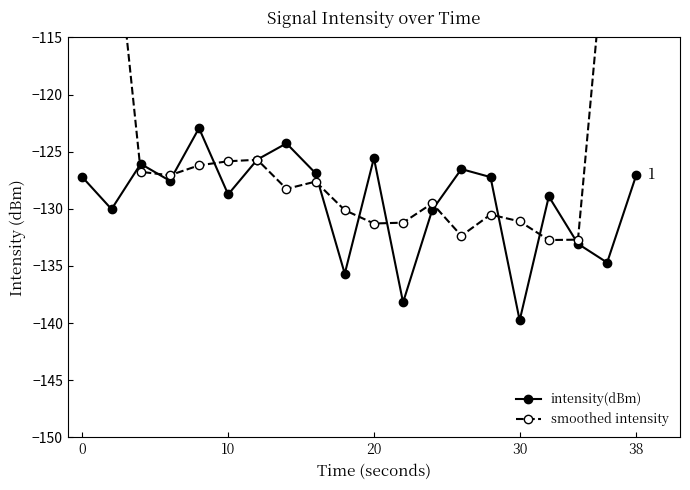

How many interior local valleys does the intensity(dBm) series have?

7